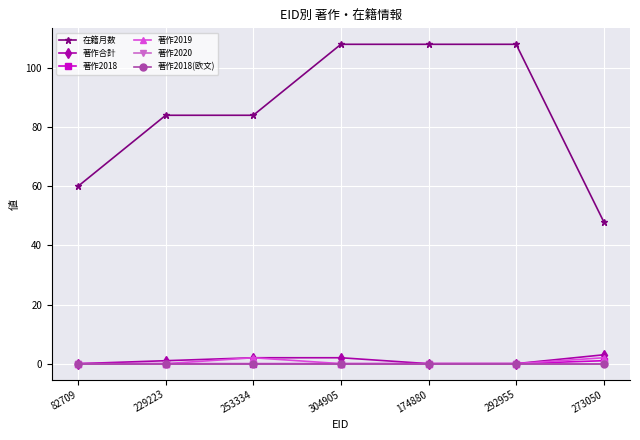

Does the chart have visible grid lines?

Yes